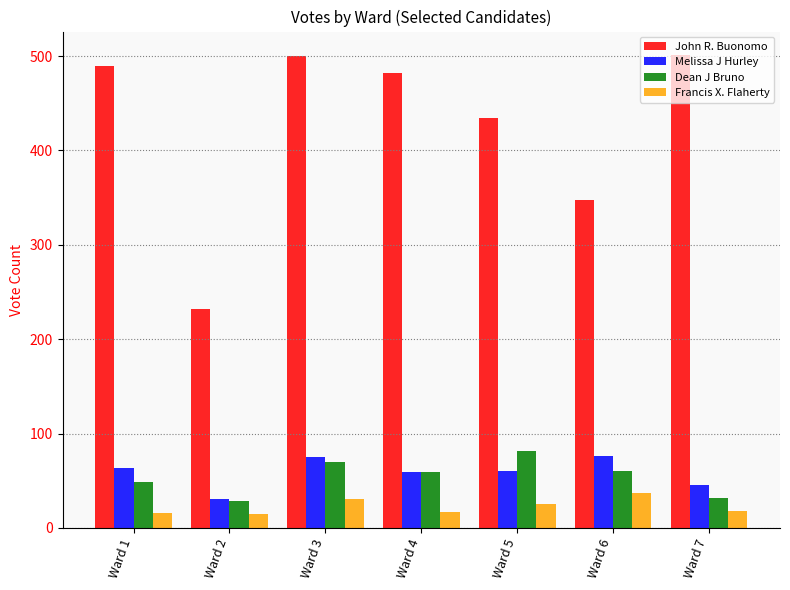

At which category is the sum across all series the highest?

Ward 3